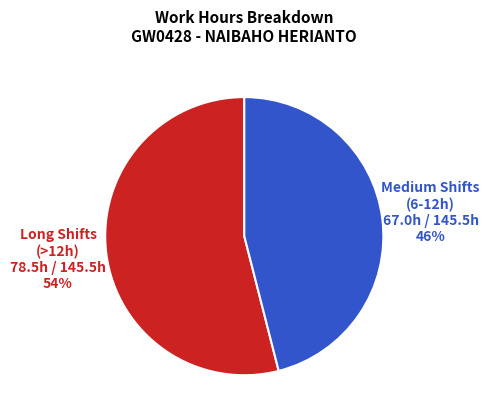

To the nearest percent, what is the average slice percentage?

50%